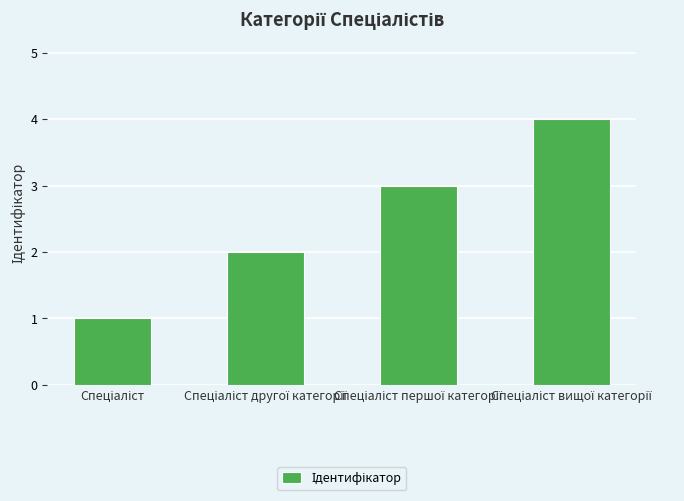

What is the difference between the maximum and minimum values?

3